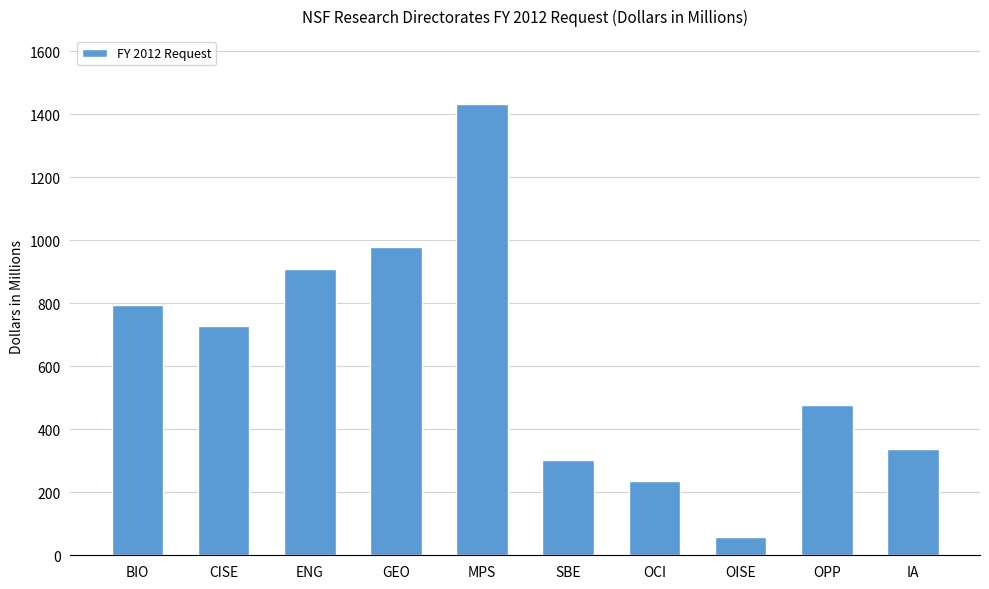

Rank the categories by value from highest to lowest.

MPS, GEO, ENG, BIO, CISE, OPP, IA, SBE, OCI, OISE